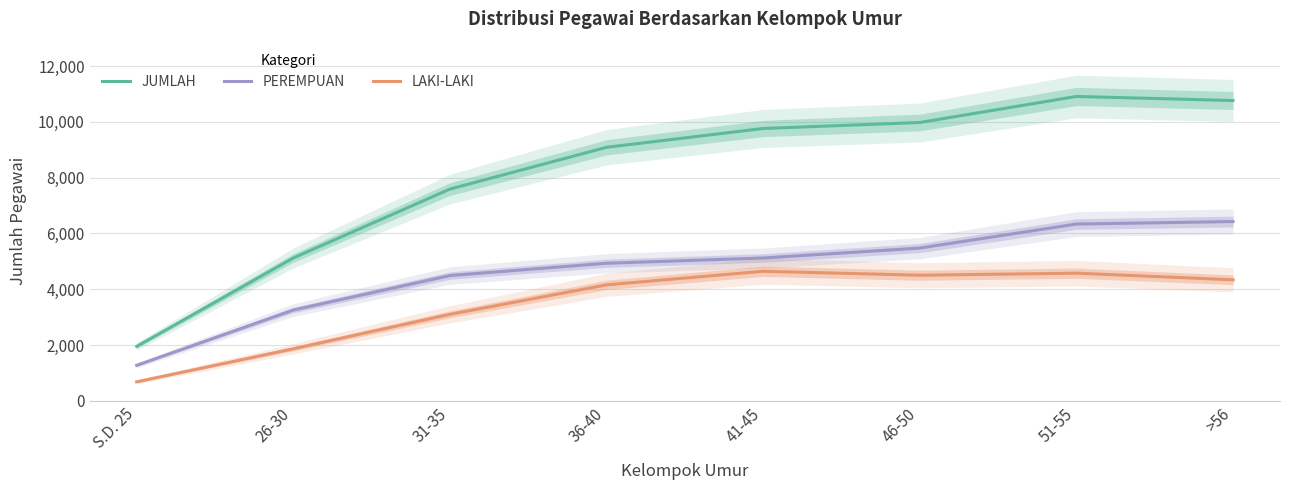

True or false: PEREMPUAN has a value of 3254.3 at 26-30.

True